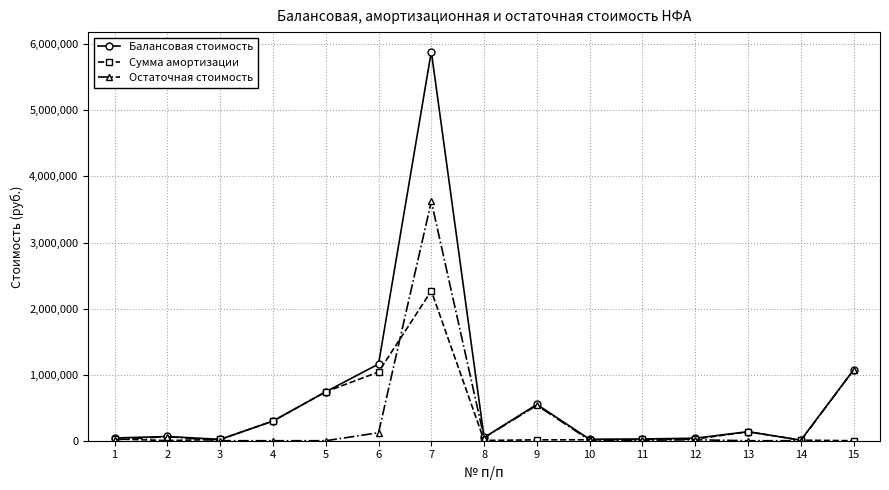

The Остаточная стоимость series shows 7152.4 at 11. True or false?

True